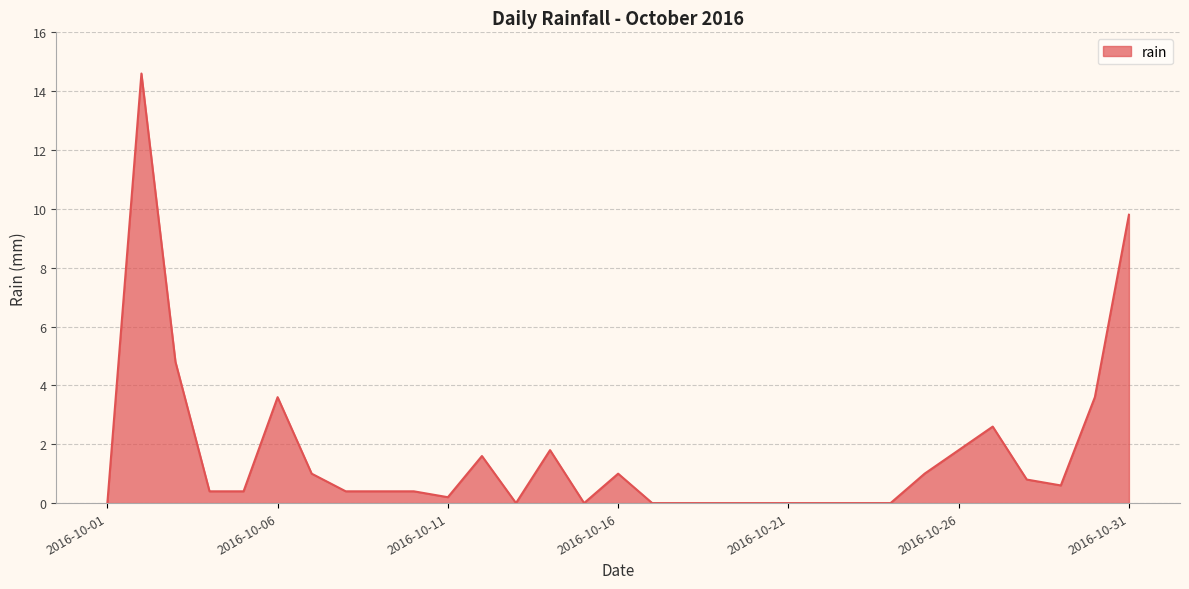

What is the sum of all values?

50.8